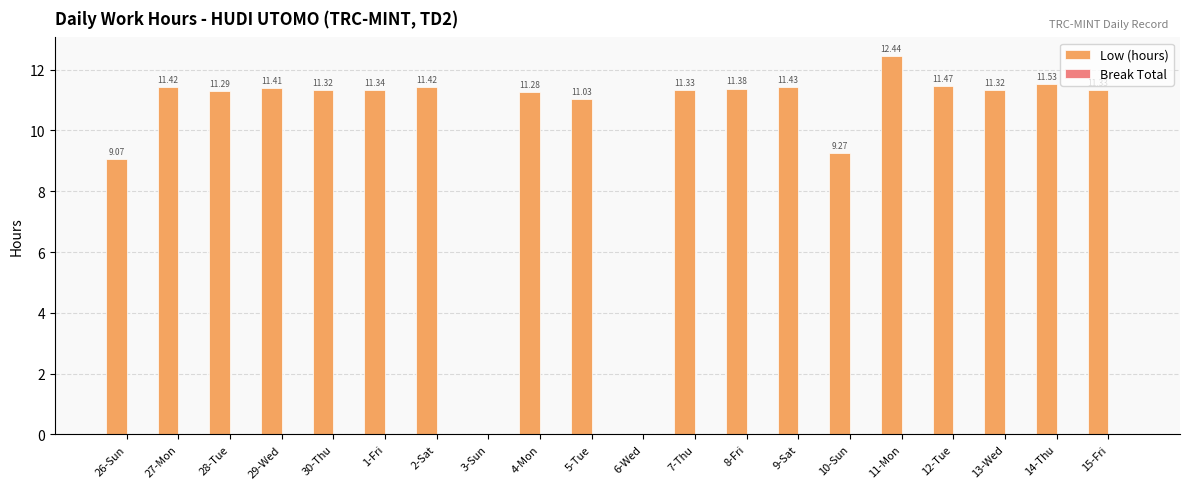

What is the sum of the values at 14-Thu and 4-Mon?

22.8